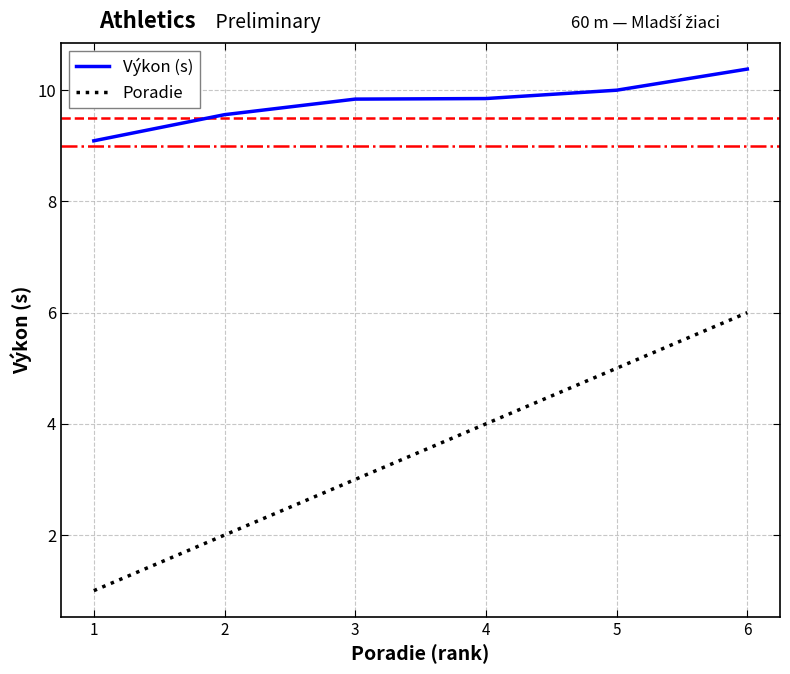

True or false: Poradie has a value of 5.0 at 5.

True